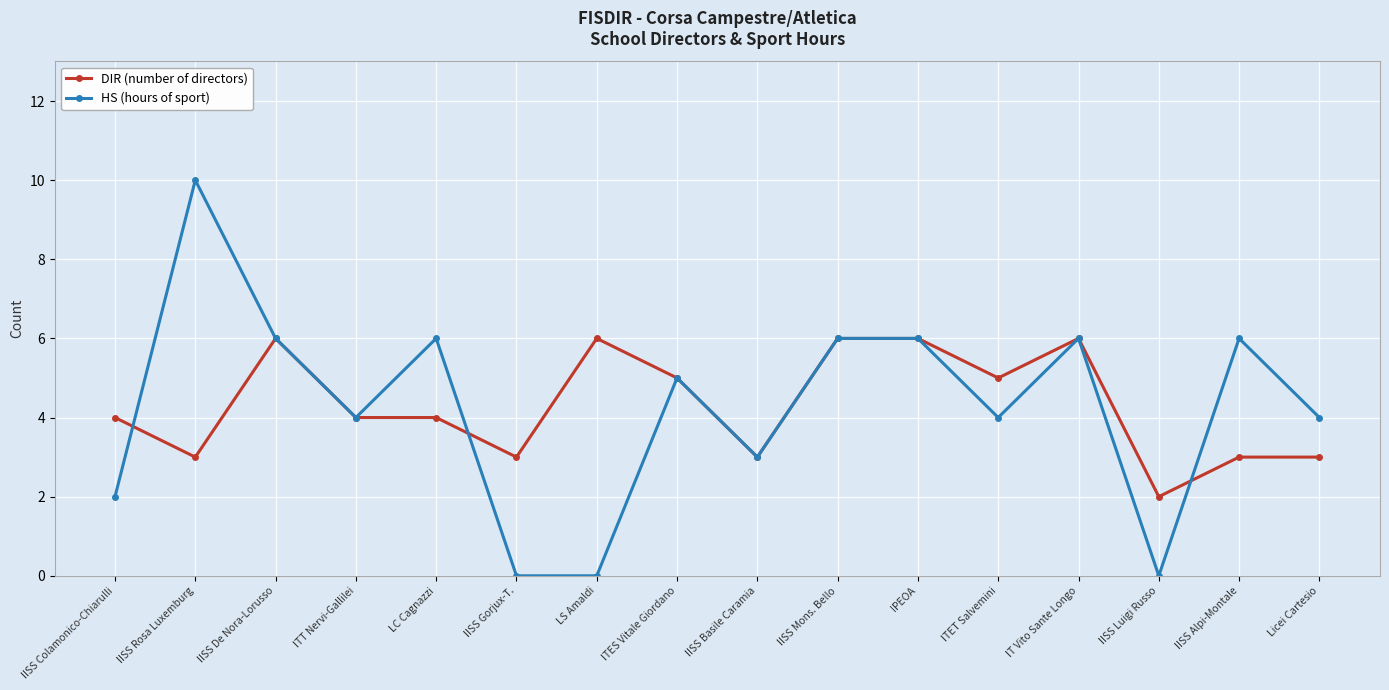

Rank the series at LC Cagnazzi from highest to lowest value.

HS (hours of sport), DIR (number of directors)